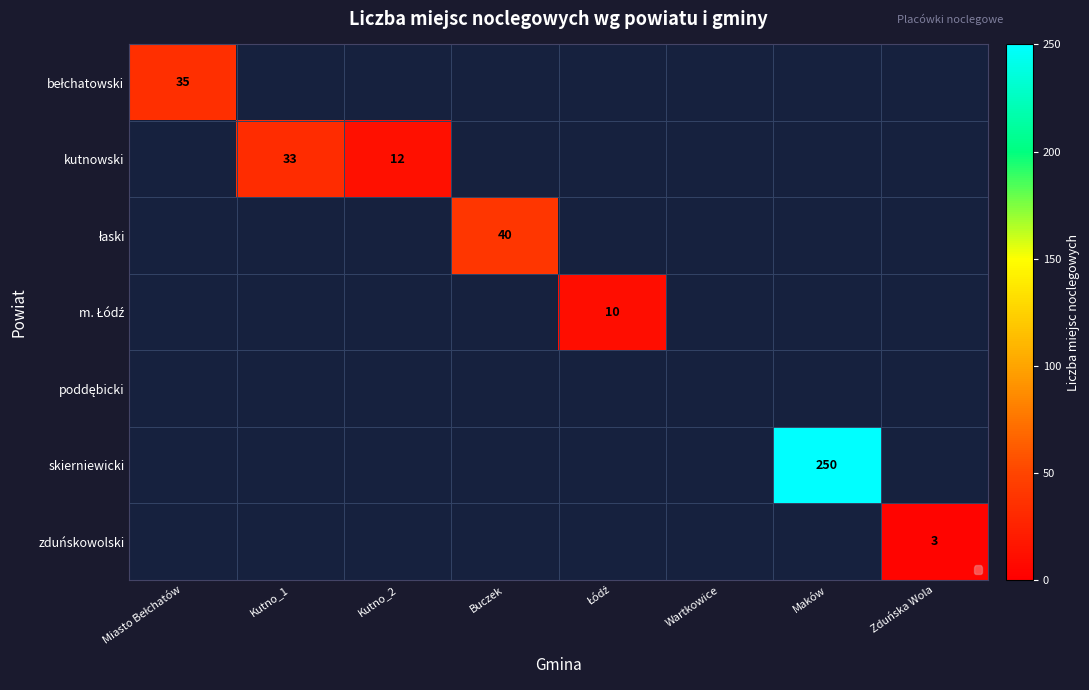

True or false: m. Łódź has a value of 2.3 at Łódź.

False